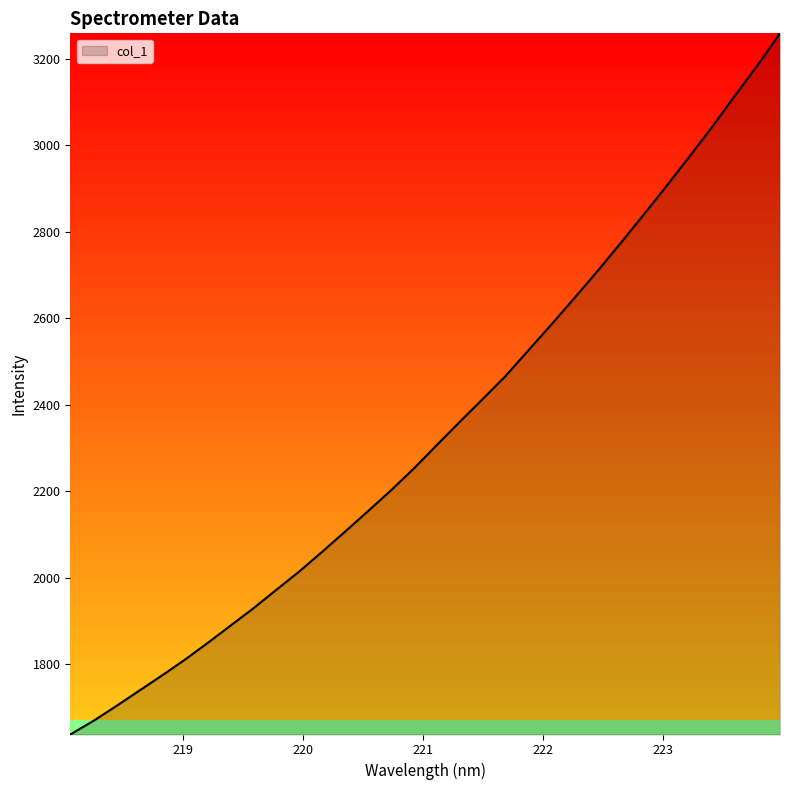

What is the greatest value displayed?

3258.8